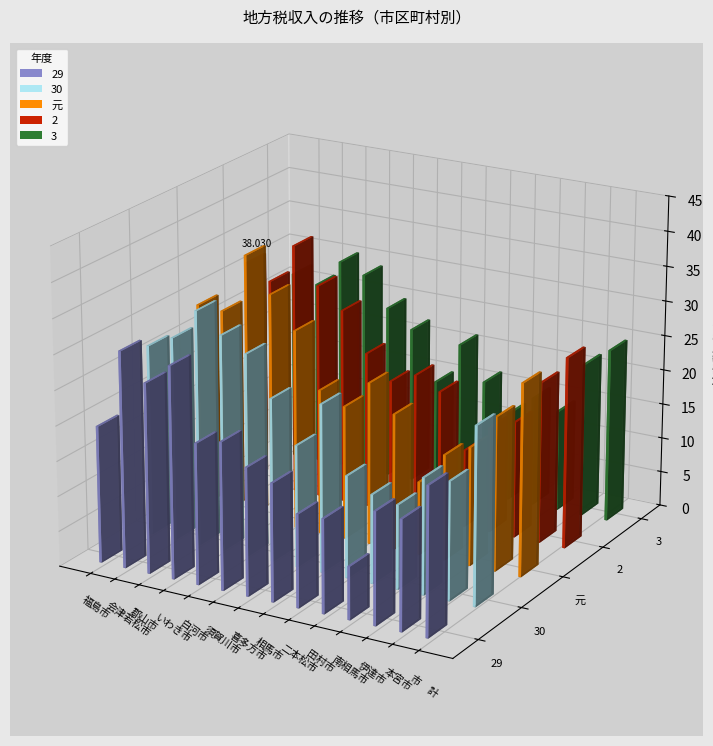

Reading left to right, extract all data points from this chart.

29: 福島市=19.5	会津若松市=30.8	郡山市=27.0	いわき市=30.1	白河市=20.1	須賀川市=21.0	喜多方市=18.2	相馬市=16.8	二本松市=13.2	田村市=13.4	南相馬市=7.5	伊達市=16.0	本宮市=15.7	市　計=21.1
30: 福島市=27.3	会津若松市=29.1	郡山市=33.6	いわき市=30.8	白河市=28.9	須賀川市=23.3	喜多方市=17.4	相馬市=23.9	二本松市=14.6	田村市=12.7	南相馬市=12.0	伊達市=16.6	本宮市=16.9	市　計=25.3
元: 福島市=29.6	会津若松市=29.4	郡山市=38.0	いわき市=33.1	白河市=28.6	須賀川市=20.8	喜多方市=19.1	相馬市=23.2	二本松市=19.5	田村市=10.5	南相馬市=15.2	伊達市=17.0	本宮市=22.0	市　計=27.5
2: 福島市=32.4	会津若松市=30.3	郡山市=36.1	いわき市=30.9	白河市=28.0	須賀川市=22.4	喜多方市=19.1	相馬市=20.7	二本松市=19.0	田村市=11.2	南相馬市=15.2	伊達市=16.8	本宮市=23.1	市　計=27.4
3: 福島市=27.4	会津若松市=26.5	郡山市=30.5	いわき市=29.2	白河市=24.9	須賀川市=22.4	喜多方市=15.4	相馬市=21.6	二本松市=16.7	田村市=12.8	南相馬市=15.8	伊達市=14.6	本宮市=22.1	市　計=24.8